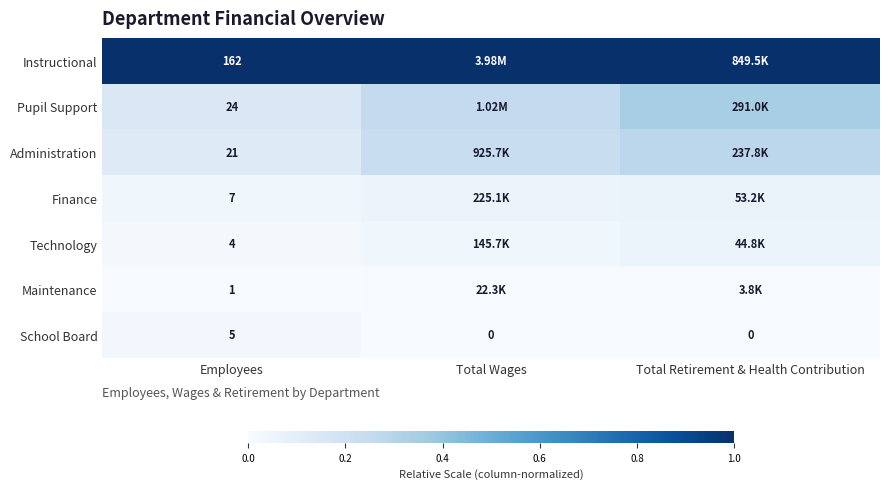

The Administration series shows 0.0 at Employees. True or false?

False